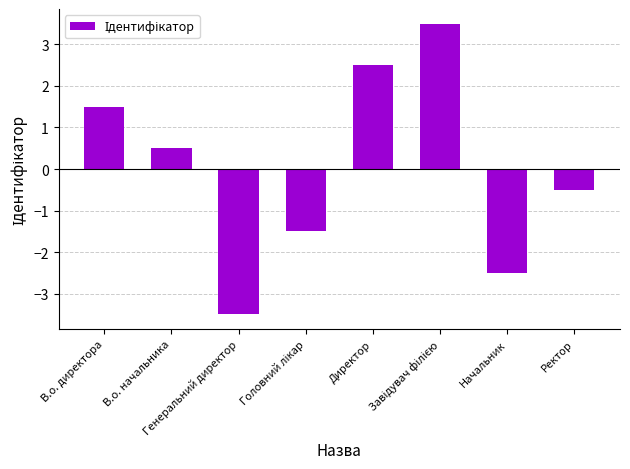

What is the difference between the second highest and minimum values?

6.0